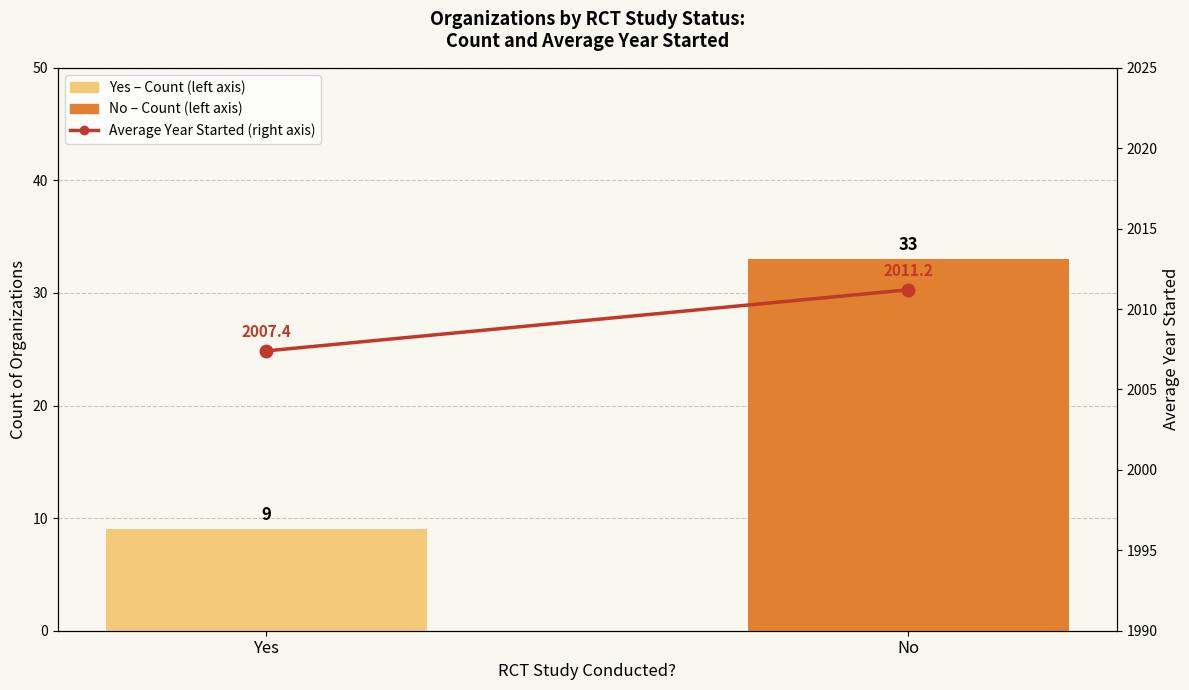

Is the value of Average Year Started (right axis) at No greater than the value of Count of Organizations (left axis) at No?

Yes